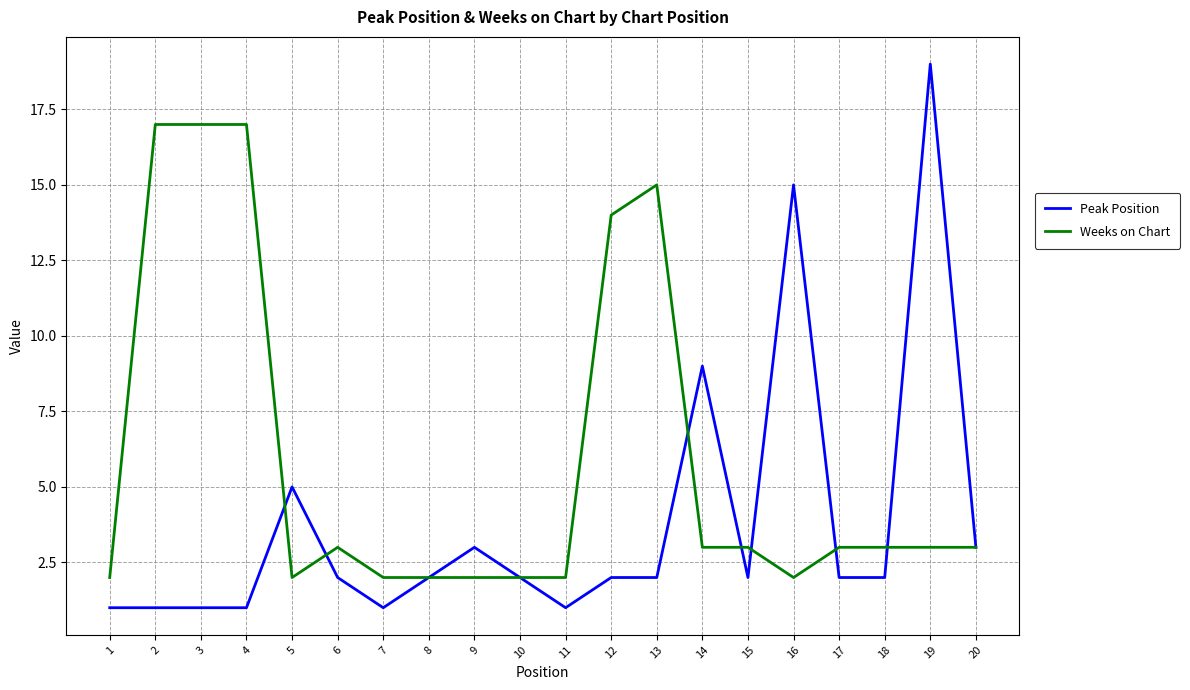

Which series changed the most between 14 and 19?

Peak Position